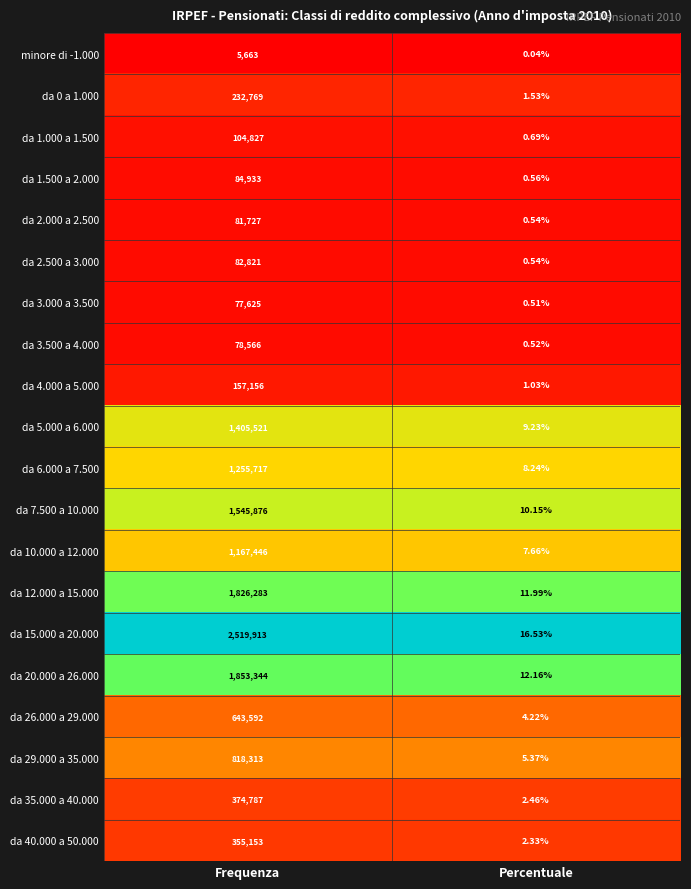

Which category has the highest value across all series?

Frequenza